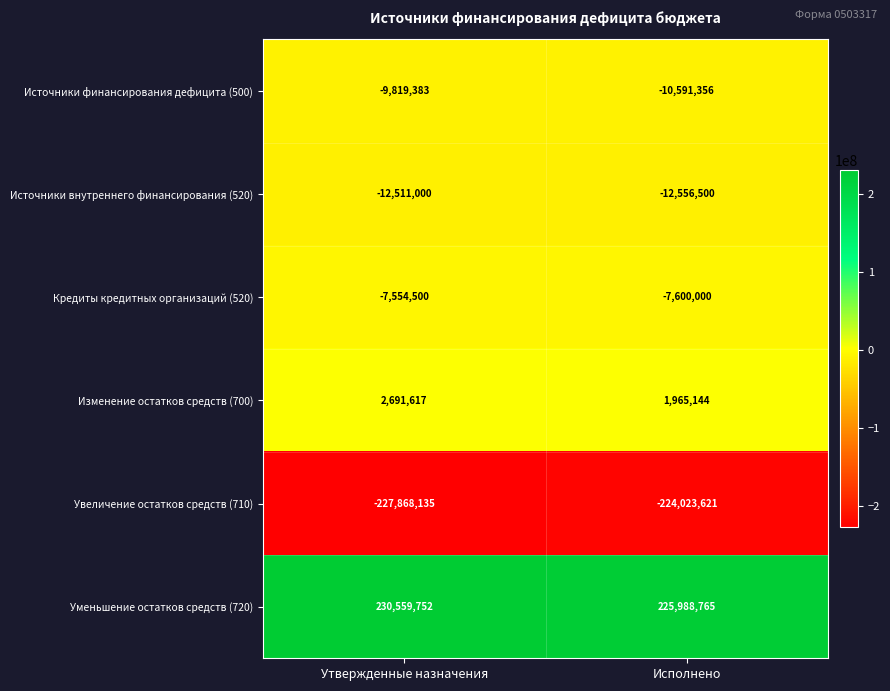

At which label is Кредиты кредитных организаций (520) closest to -7577250?

Утвержденные назначения